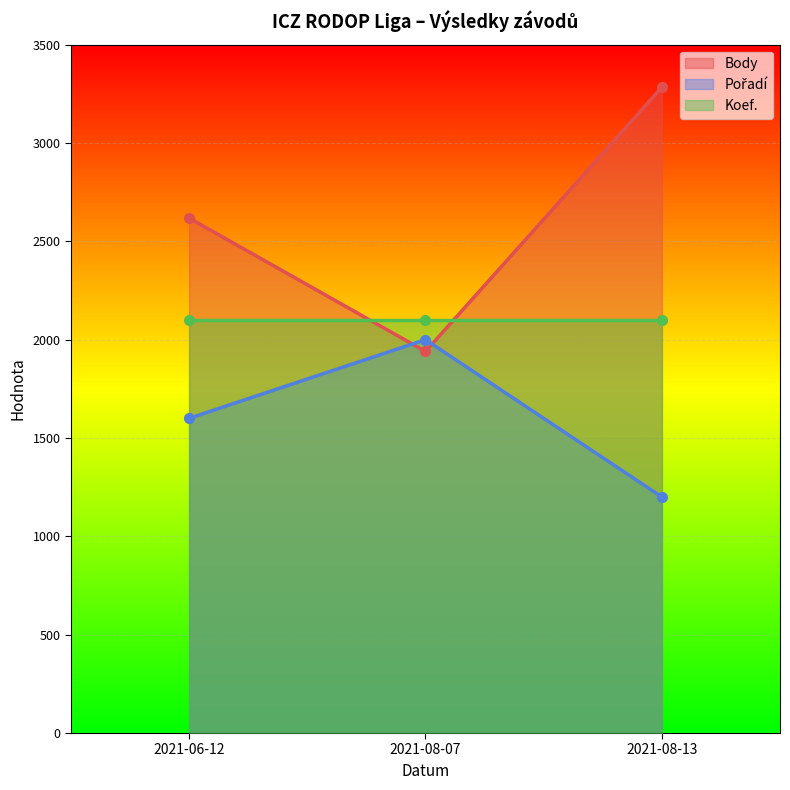

What is the label of the 3rd point from the right?

2021-06-12